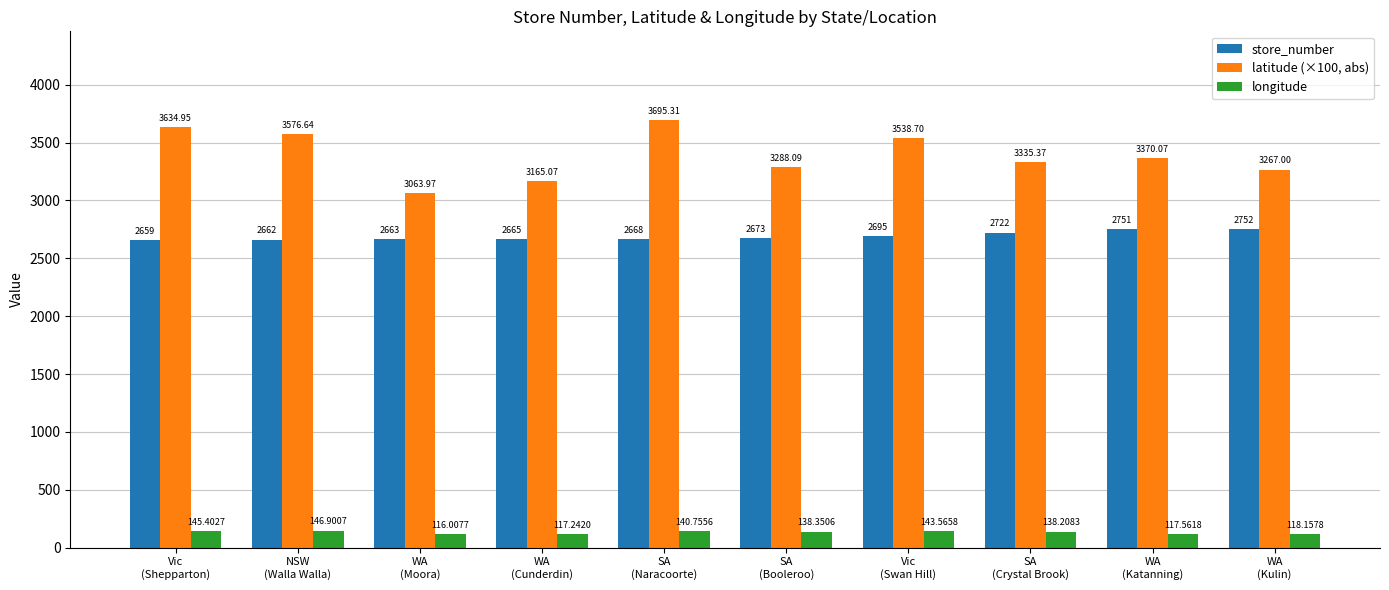

What is the value of the latitude (×100, abs) bar at the 7th from the left?

3538.7